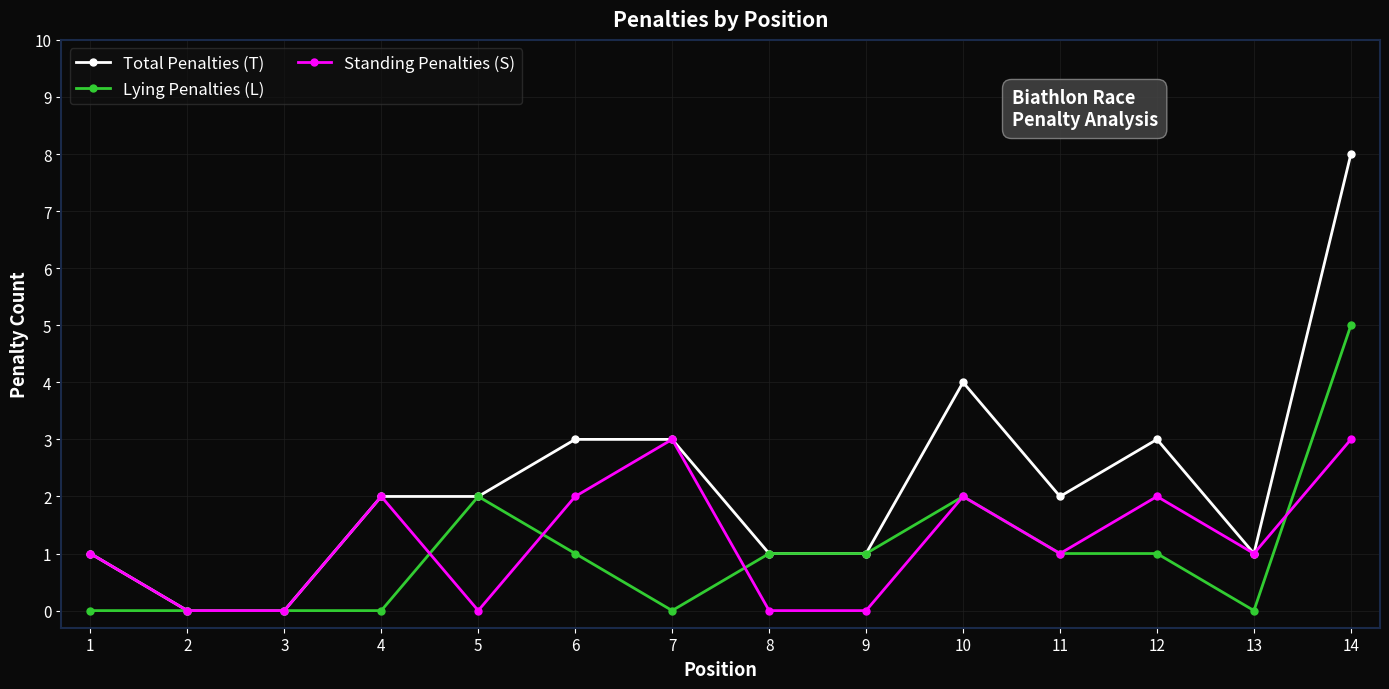

What is the value of the Lying Penalties (L) point at the 5th from the left?

2